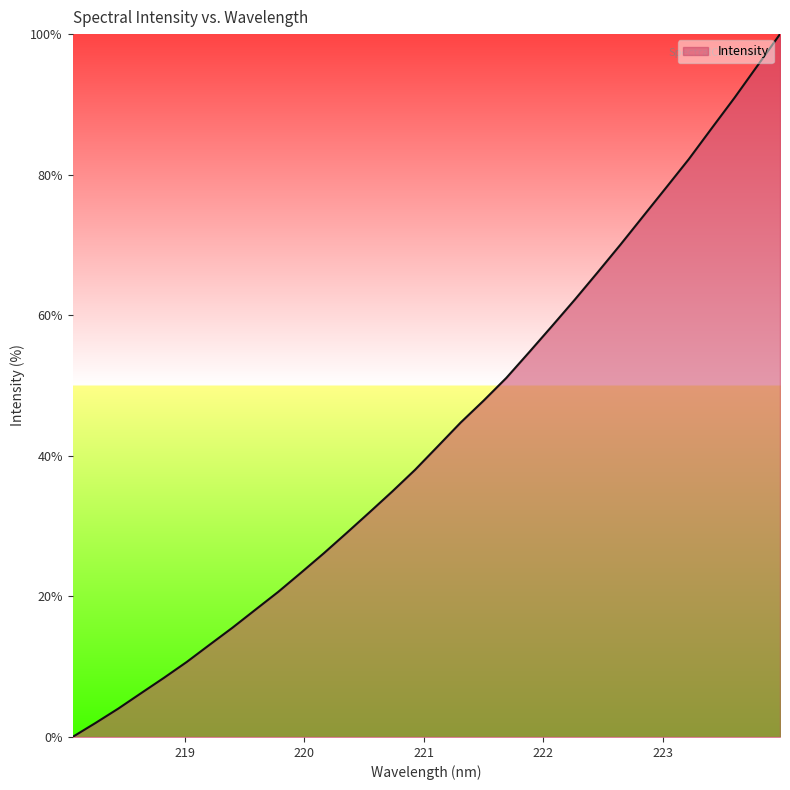

What is the difference between the maximum and minimum values?

100.0